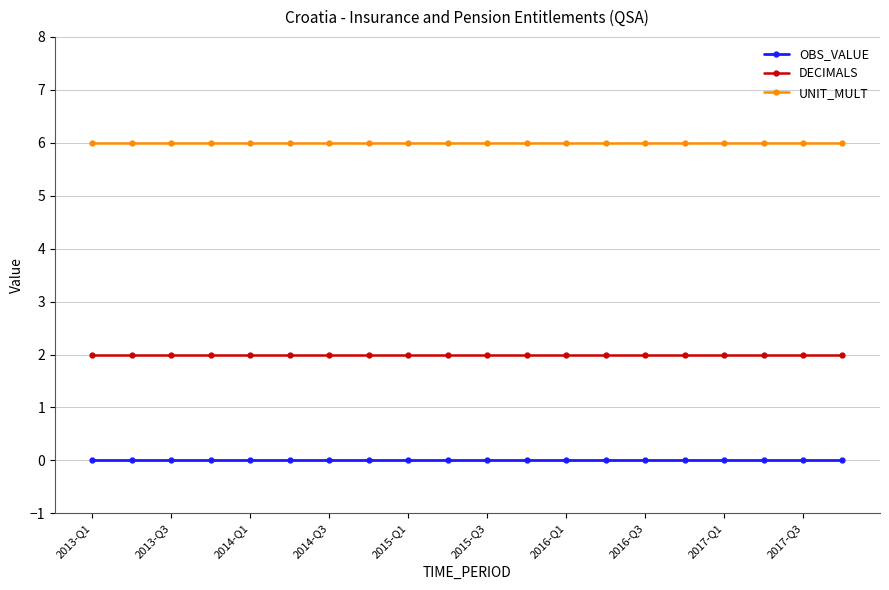

How many lines are shown in the chart?

3